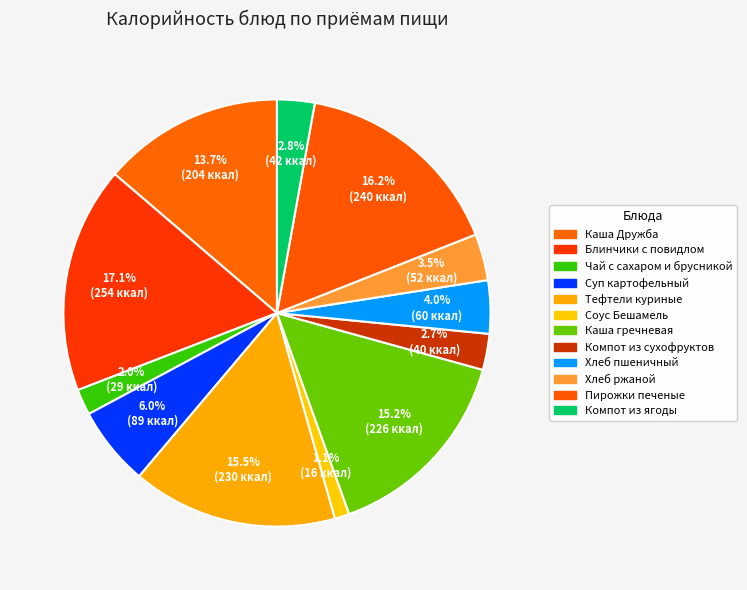

What is the change in value from Соус Бешамель to Хлеб ржаной?

+35.7